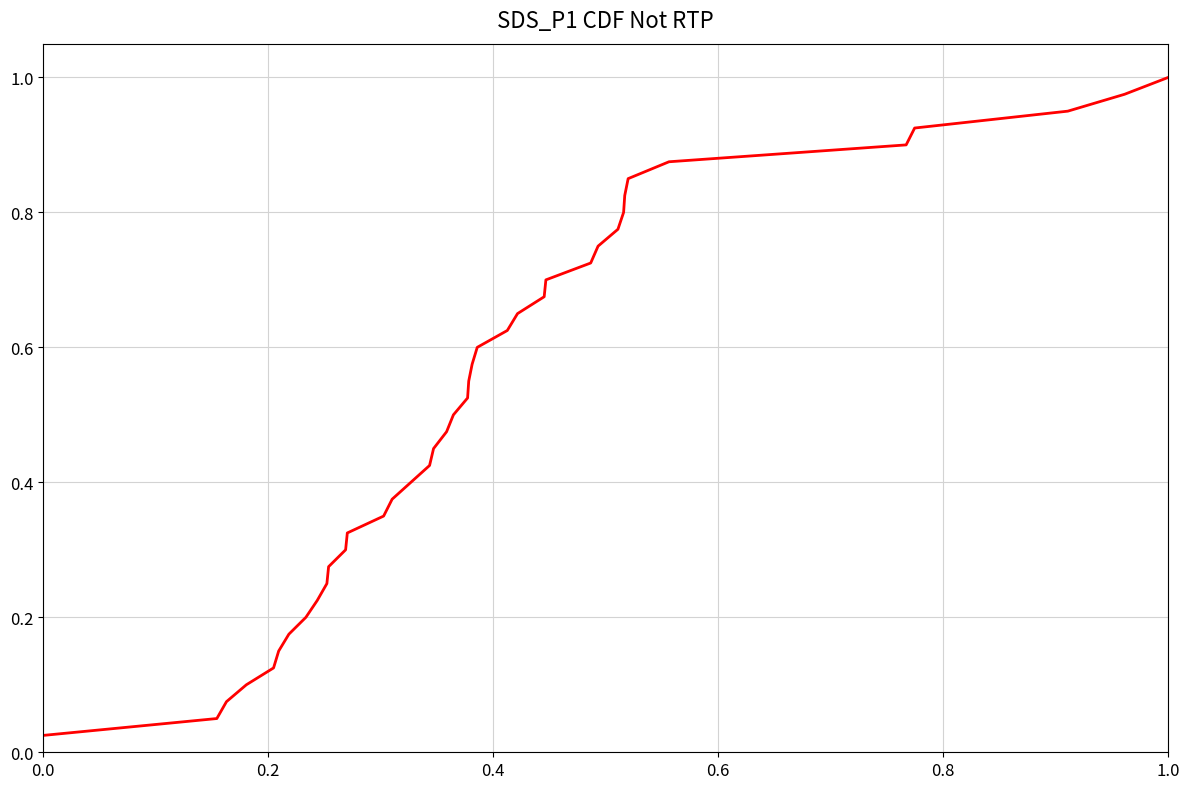

True or false: the data shows 1.0 at 1.0.

True